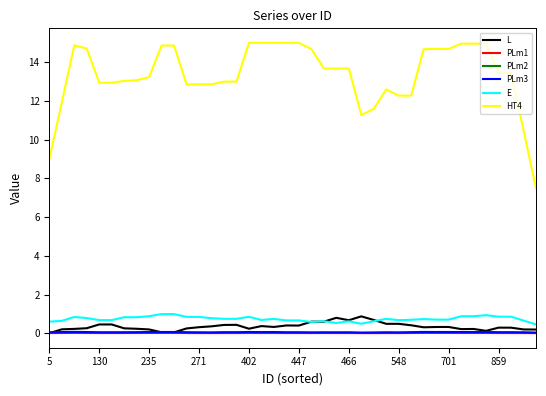

Which series has the largest total across all categories?

HT4